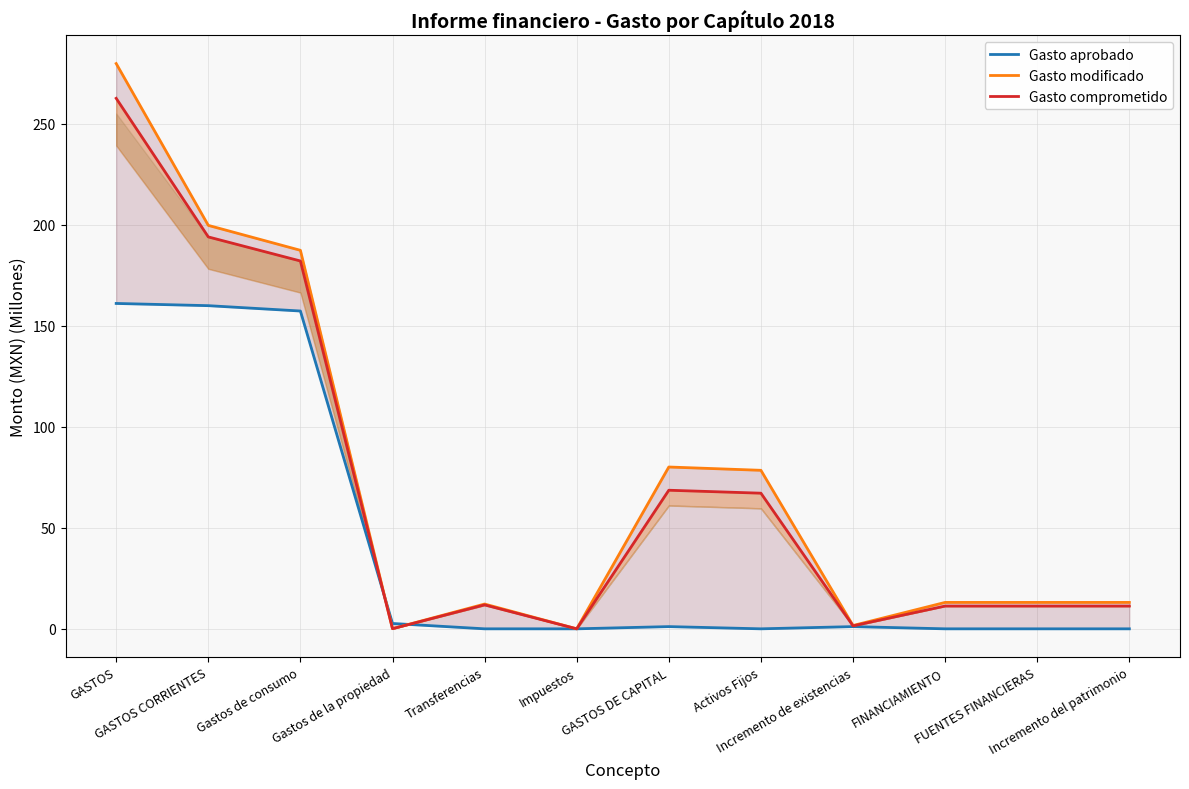

How many positive values does the Gasto aprobado series have?

7